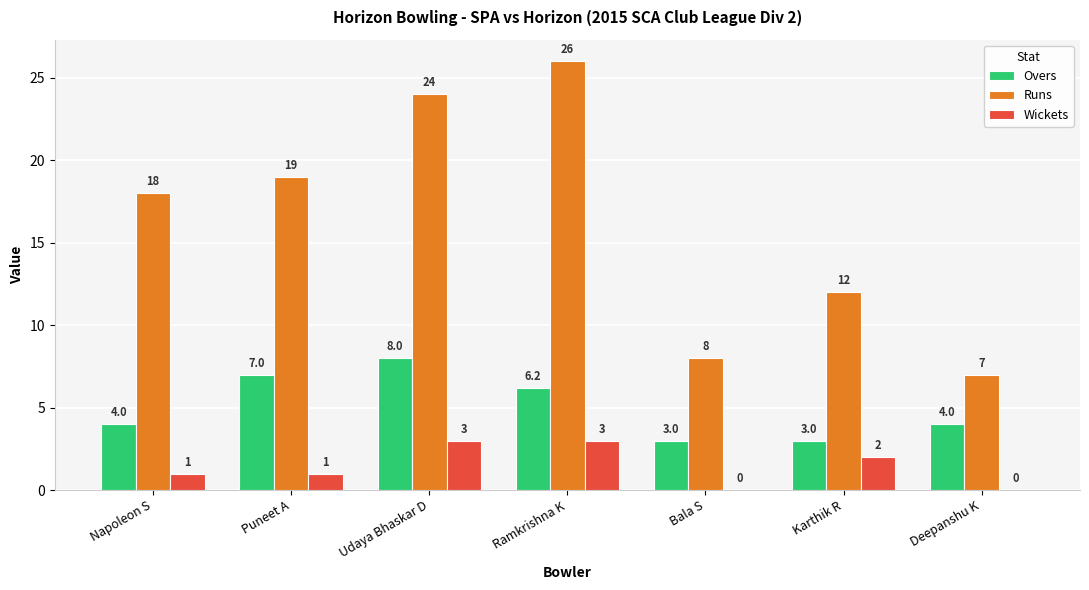

What is the greatest value displayed?

26.0